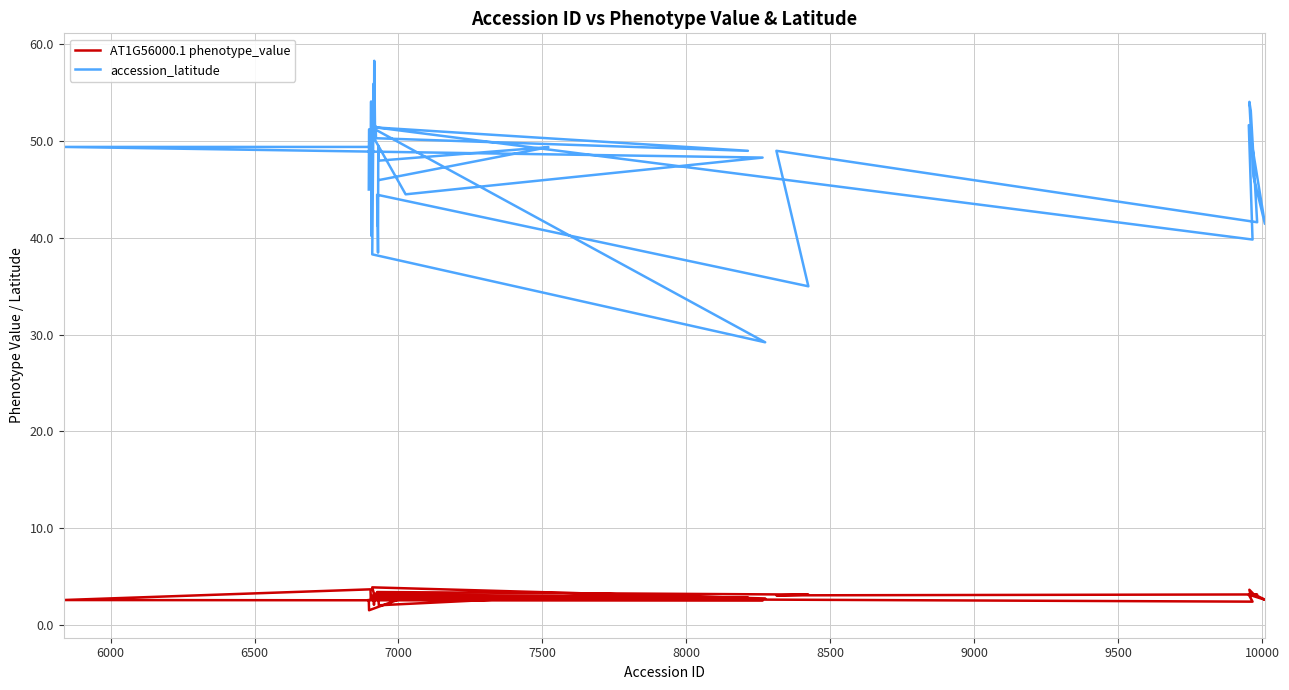

What is the highest value of the AT1G56000.1 phenotype_value series?

3.9